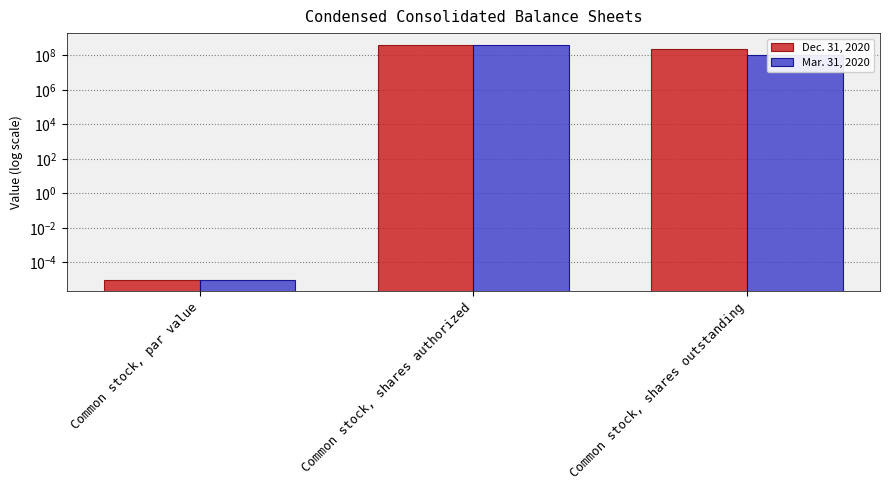

Reading left to right, list all the values displayed in this chart.

Dec. 31, 2020: 0.0	400000000.0	227291853.0
Mar. 31, 2020: 0.0	400000000.0	107039107.0